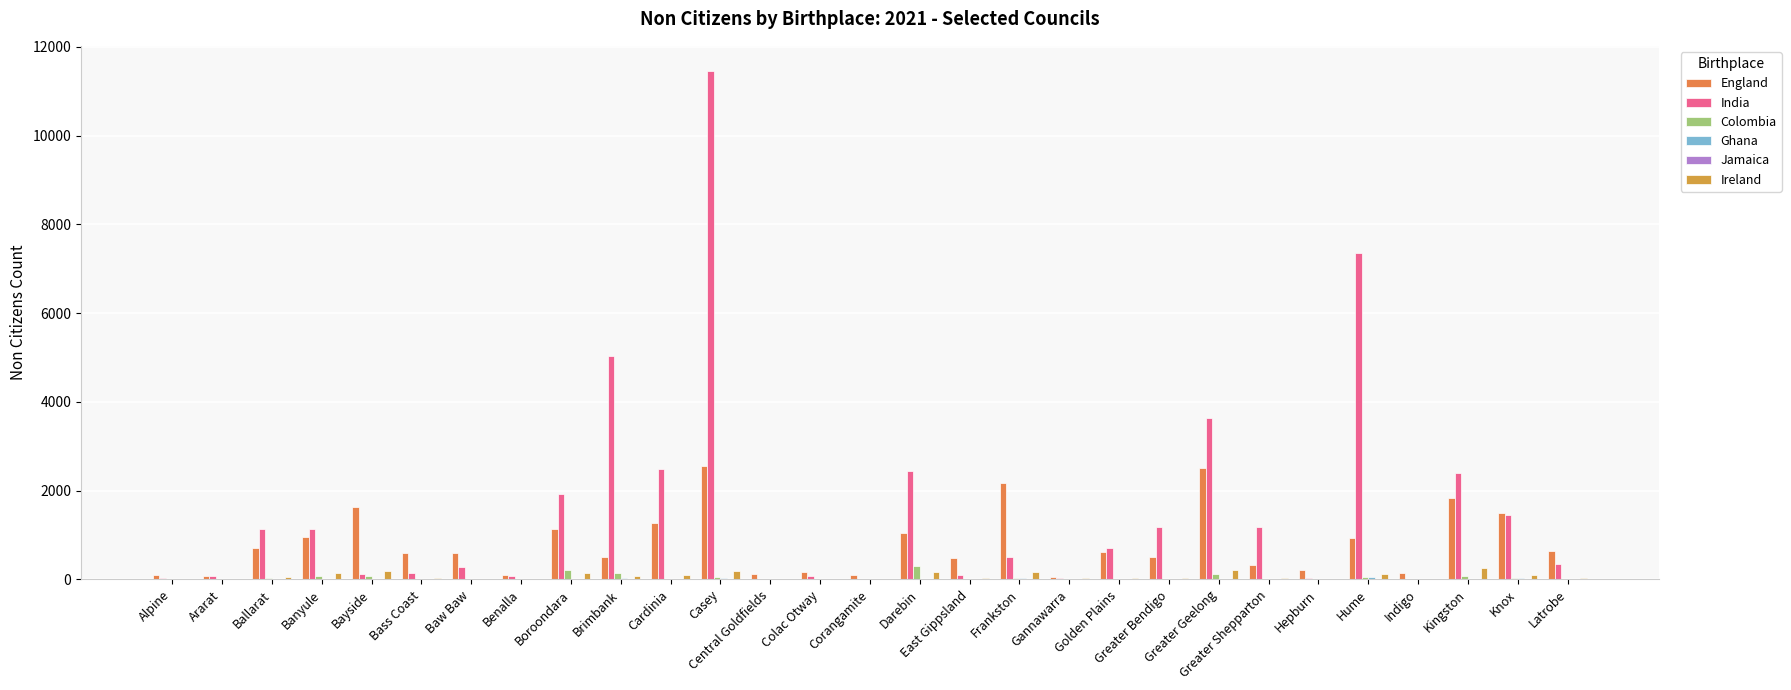

What is the label of the 16th bar from the left?

Darebin